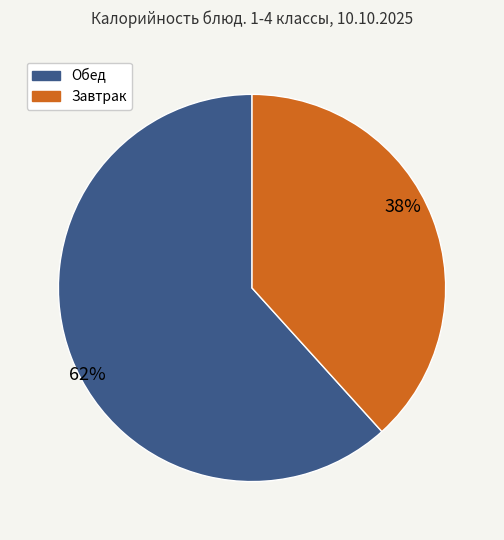

Does any single category account for the majority?

Yes